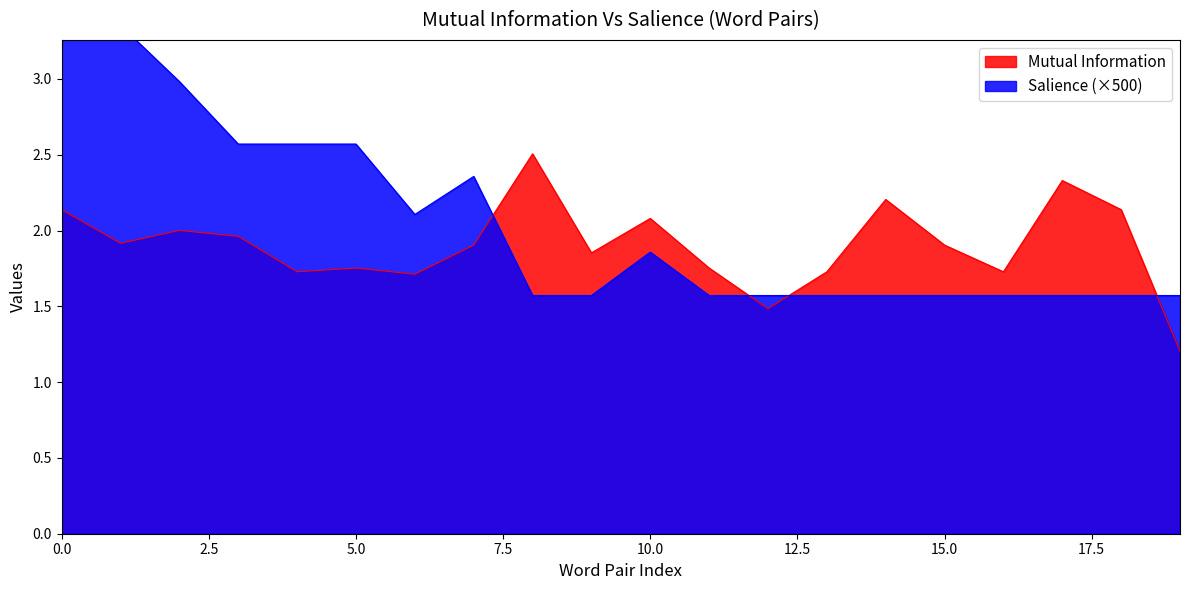

What is the lowest value of the Mutual Information series?

1.2